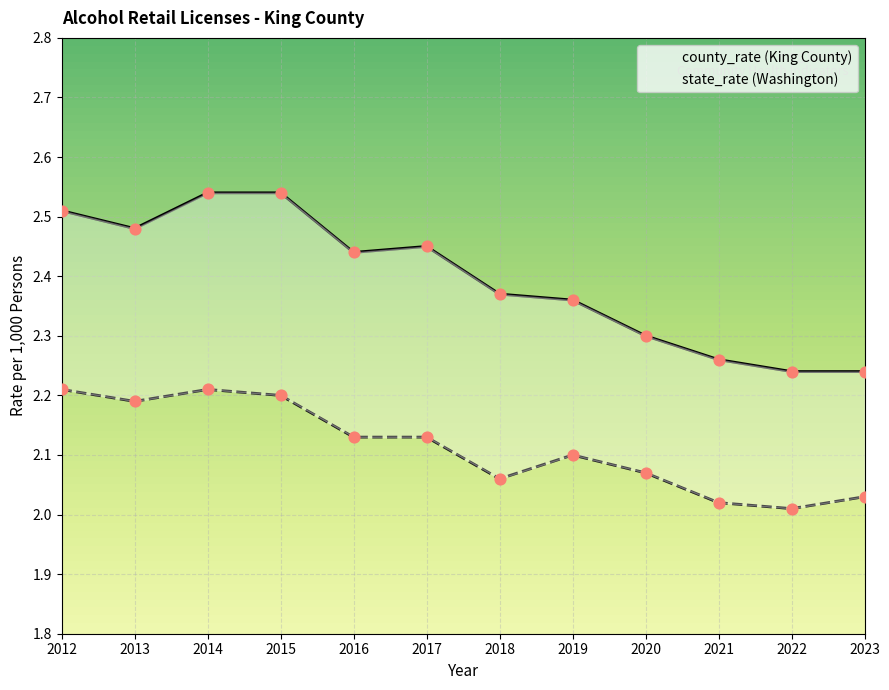

What are all the series names shown in the legend?

county_rate, state_rate